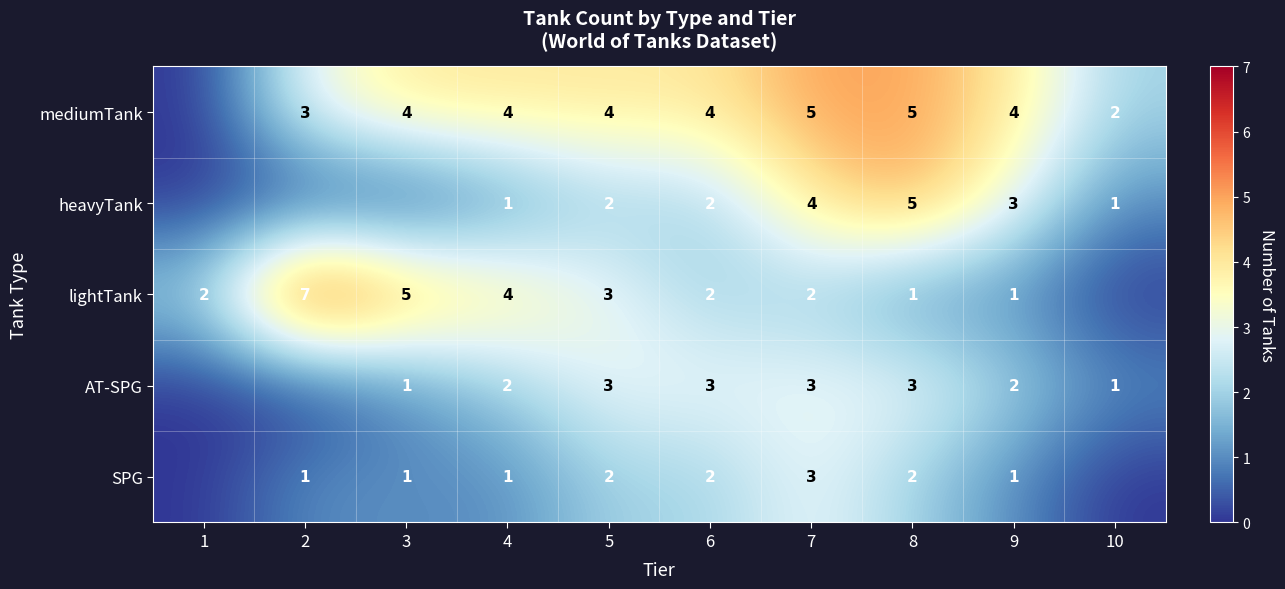

The mediumTank series shows 4 at 9. True or false?

True